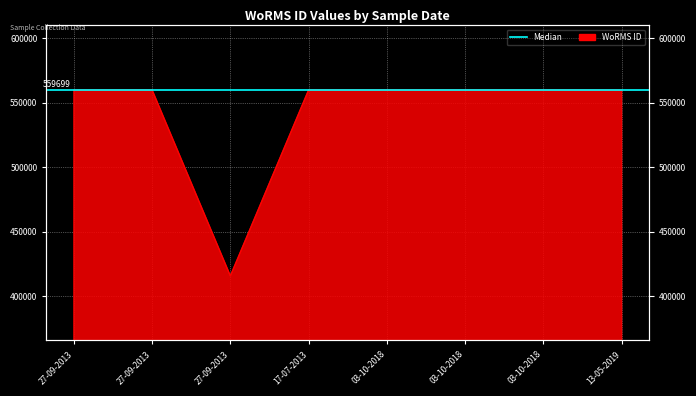

Reading left to right, what are all the values shown in this chart?

27-09-2013=559638	27-09-2013=559763	27-09-2013=415634	17-07-2013=559757	03-10-2018=559740	03-10-2018=559740	03-10-2018=559740	13-05-2019=559610